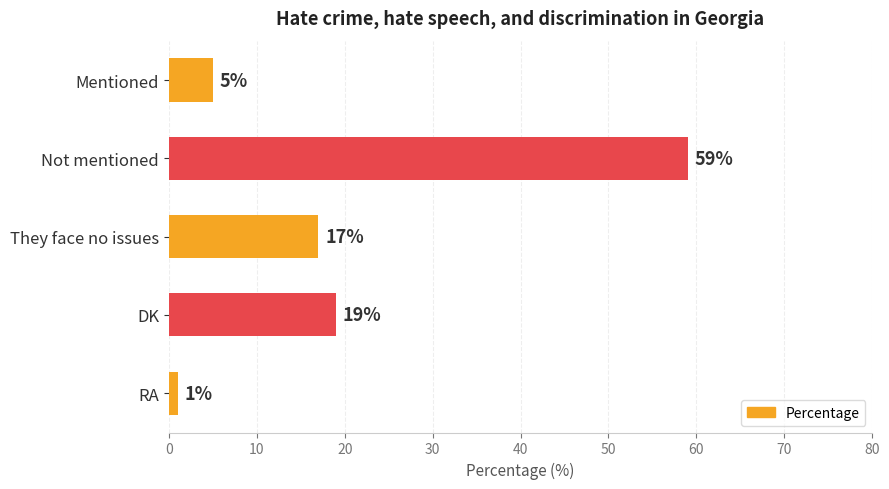

Reading bottom to top, what are all the values shown in this chart?

1	19	17	59	5